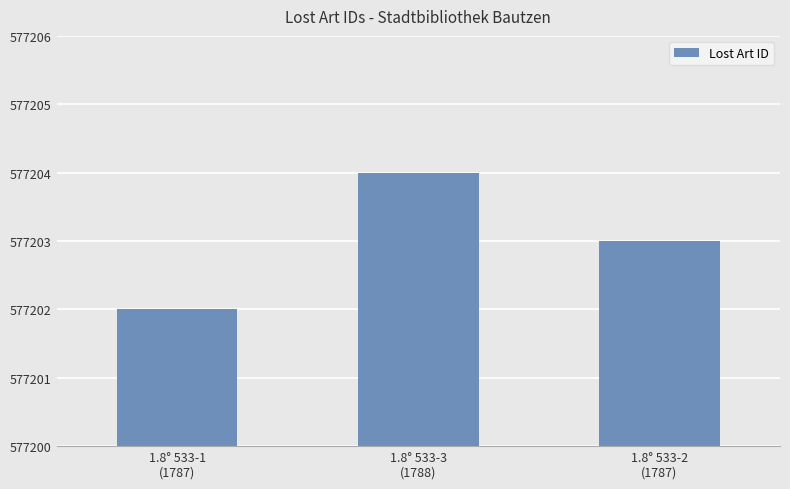

Reading right to left, list all the values displayed in this chart.

577203	577204	577202